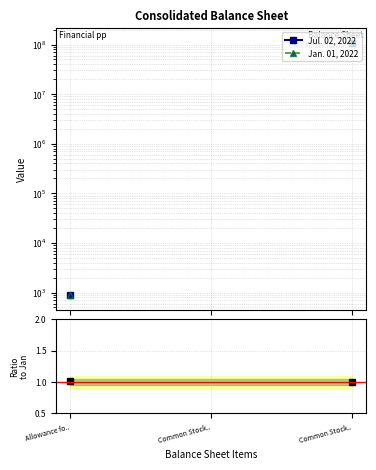

How many values in Ratio Jul/Jan are above zero?

2